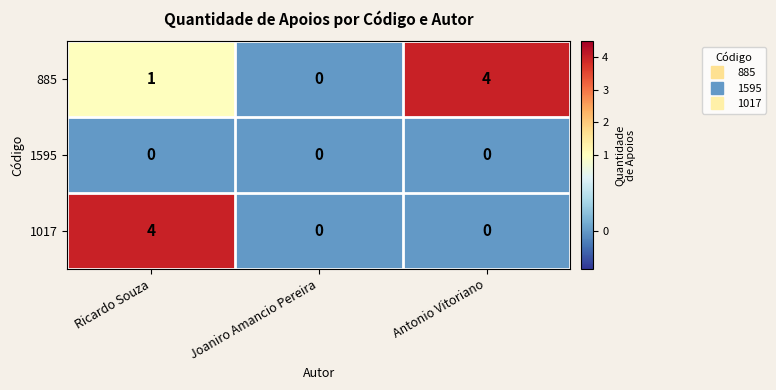

Which series has the largest total across all categories?

885